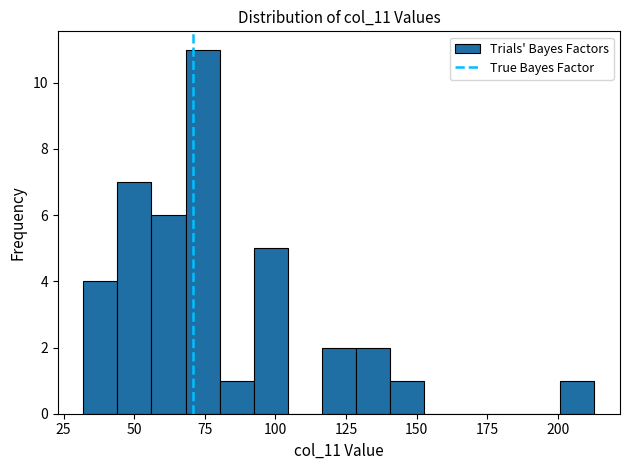

Read against the x-axis, roughly where is the centre of the tallest bar?

75